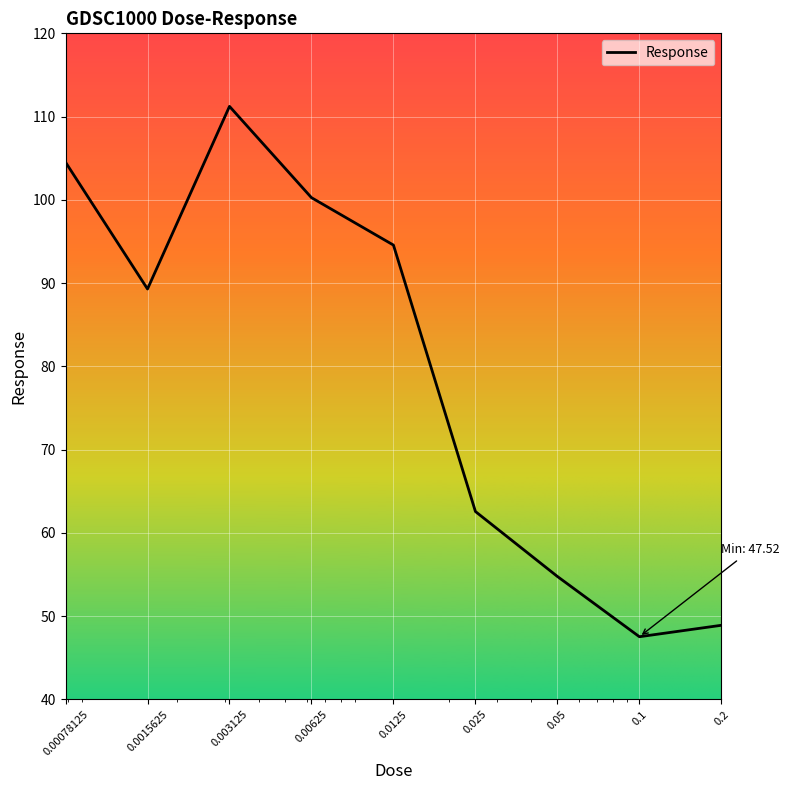

What is the greatest value displayed?

111.2